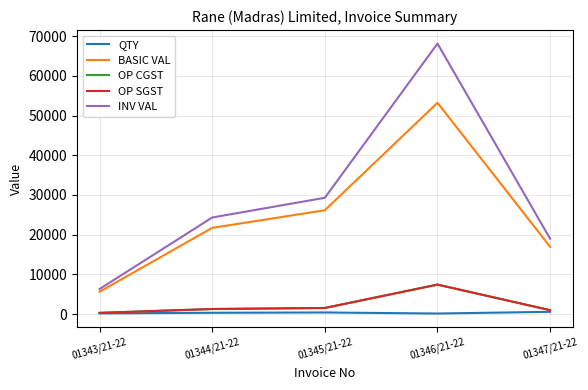

What is the difference between the second highest and second lowest values in the INV VAL series?

10313.9